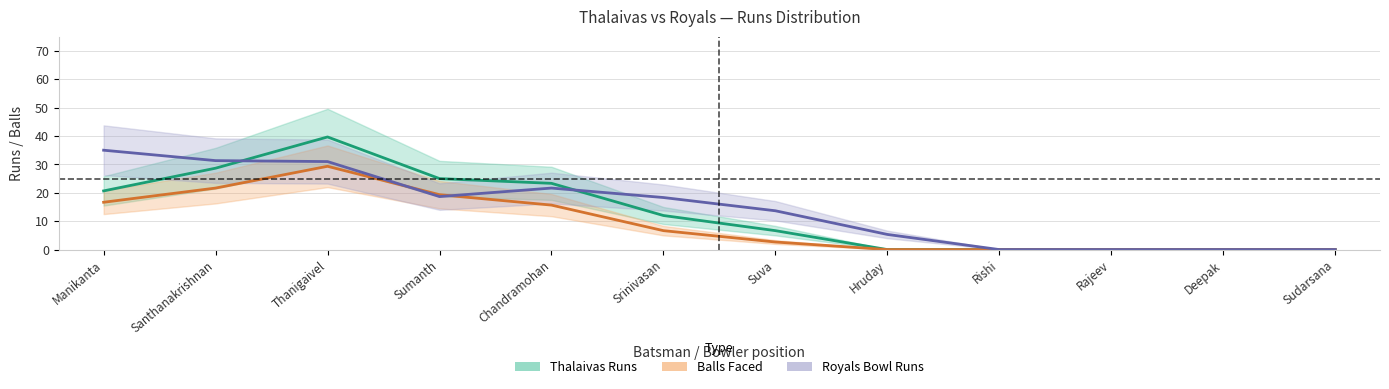

What is the label of the 7th point from the right?

Srinivasan